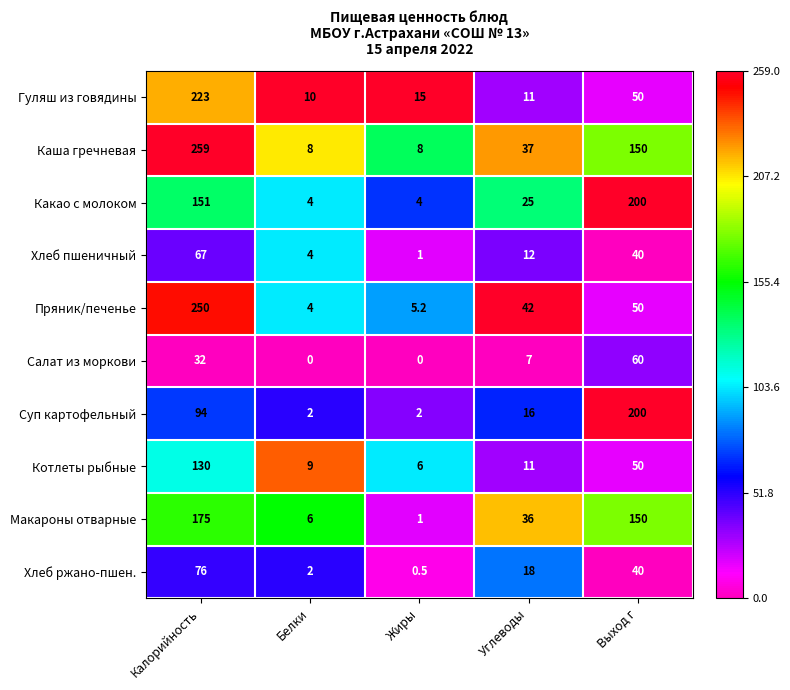

Between Калорийность and Жиры, which series saw the biggest shift?

Каша гречневая